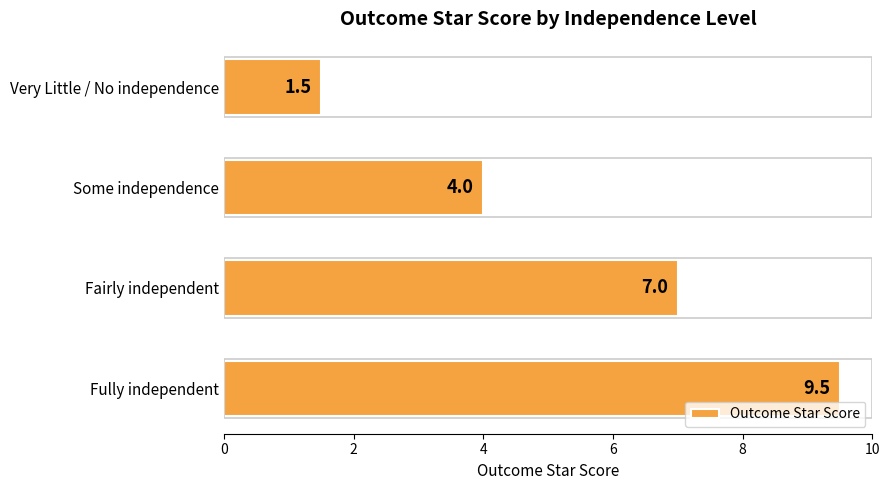

Approximately how many times larger is the value at Fairly independent compared to Very Little / No independence?

4.7